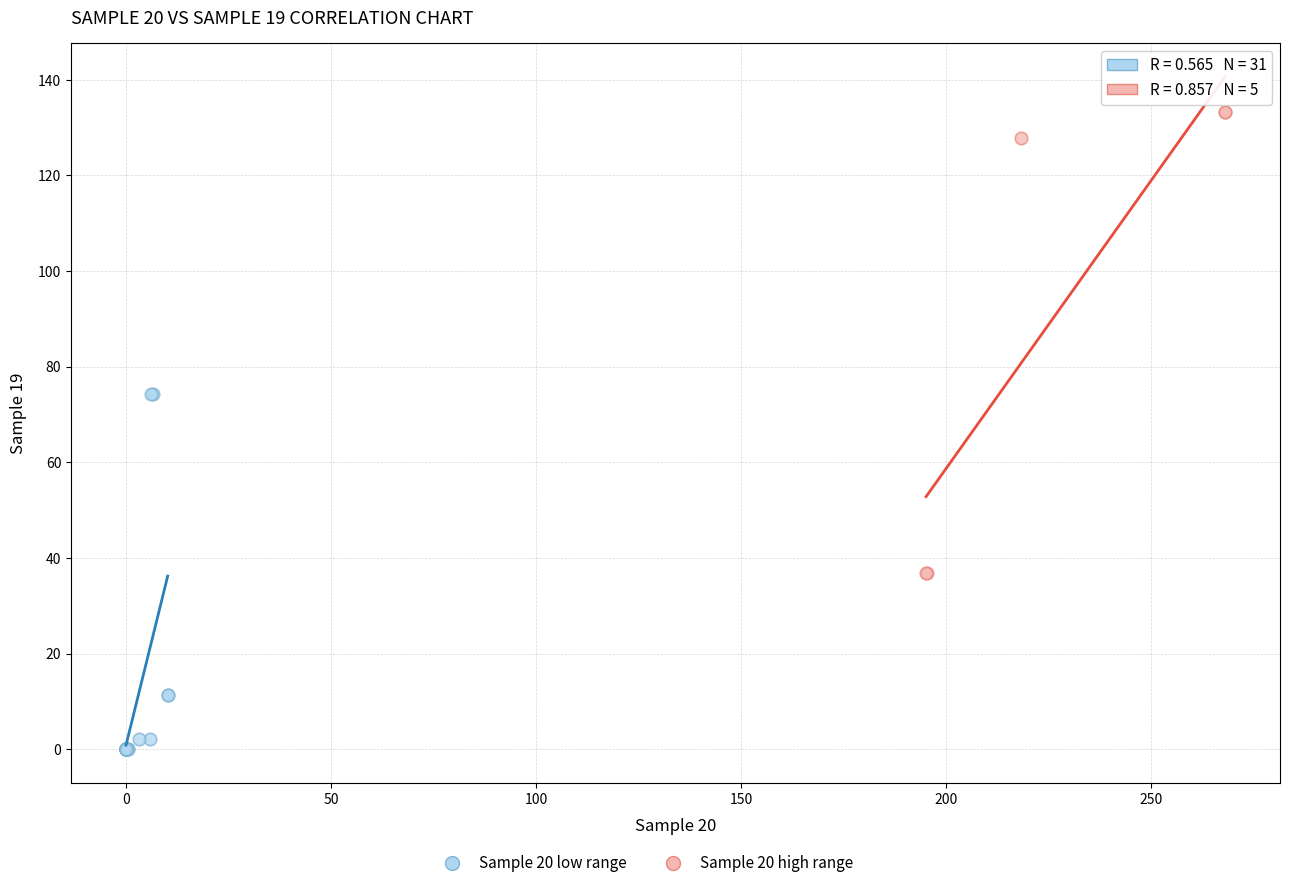

Which series contains the highest Y value?

Sample 20 high range